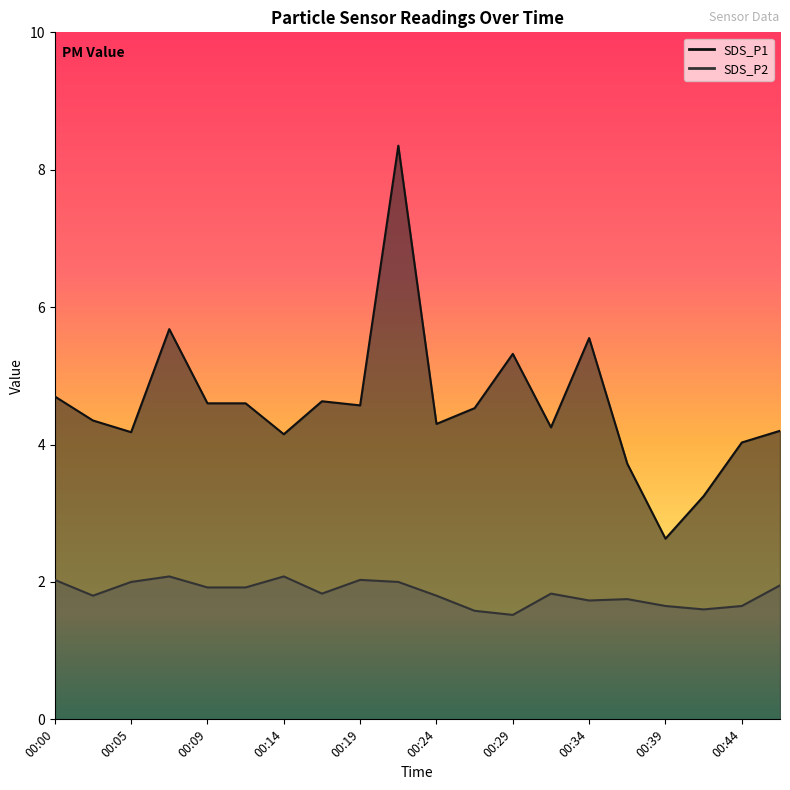

What are all the series names shown in the legend?

SDS_P1, SDS_P2